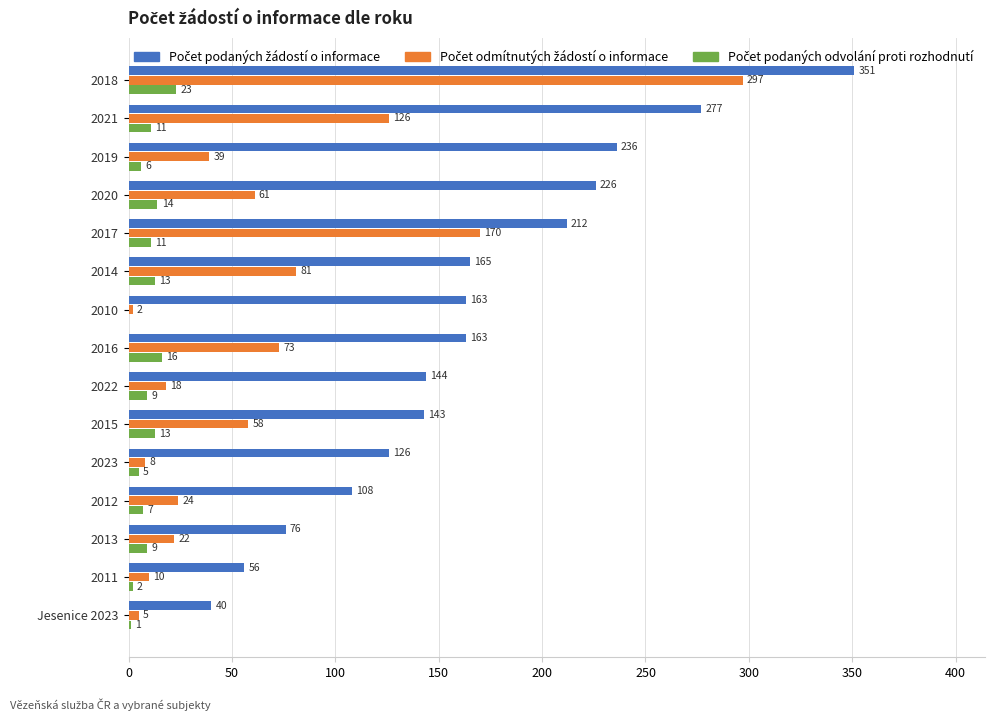

At which category is the sum across all series the highest?

2018